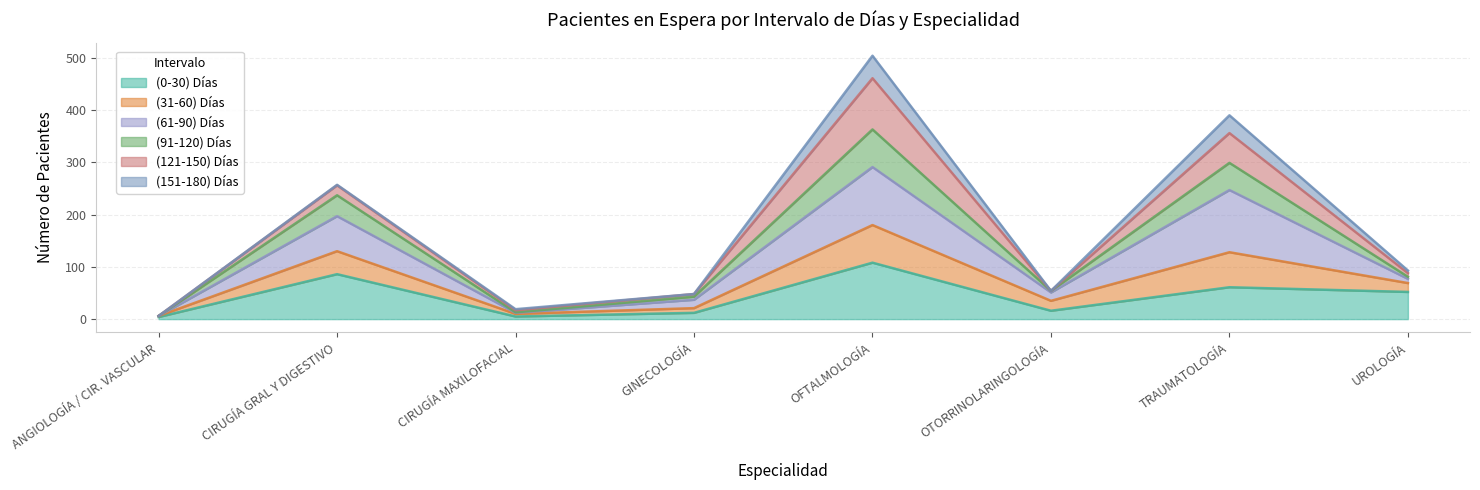

True or false: (0-30) Días has a value of 108 at OFTALMOLOGÍA.

True